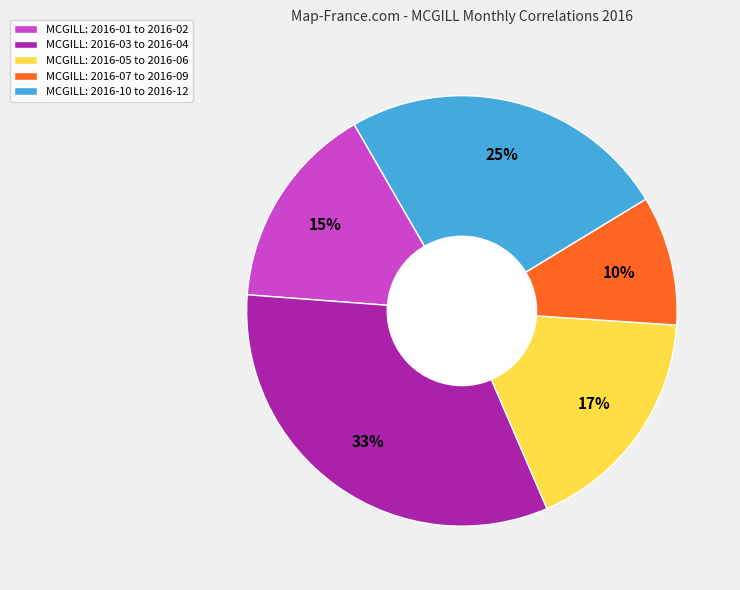

Which has a higher value, MCGILL: 2016-07 to 2016-09 or MCGILL: 2016-03 to 2016-04?

MCGILL: 2016-03 to 2016-04